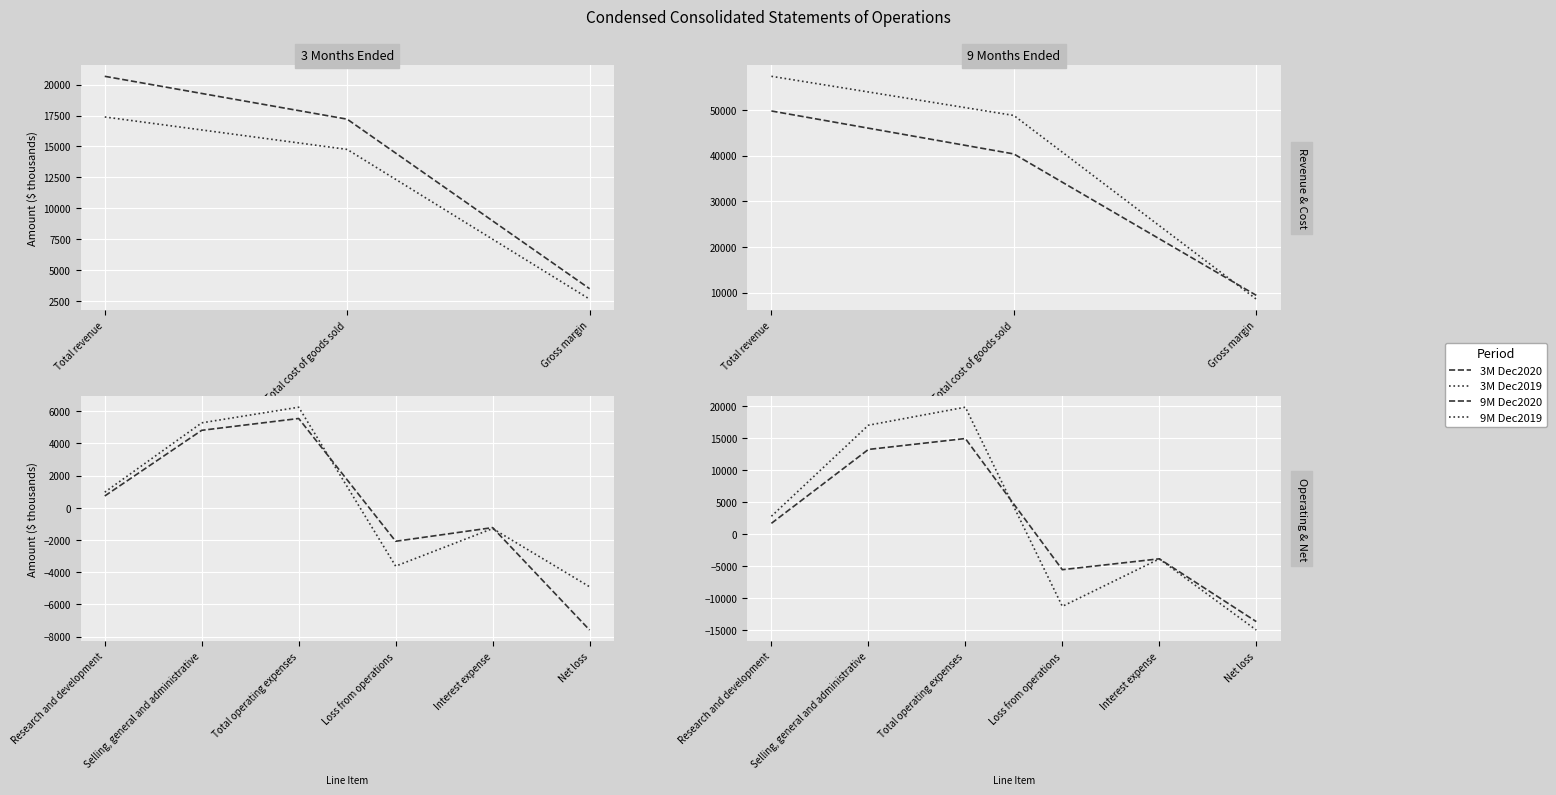

How many intersections are there between 9M Dec2019 and 9M Dec2020?

1